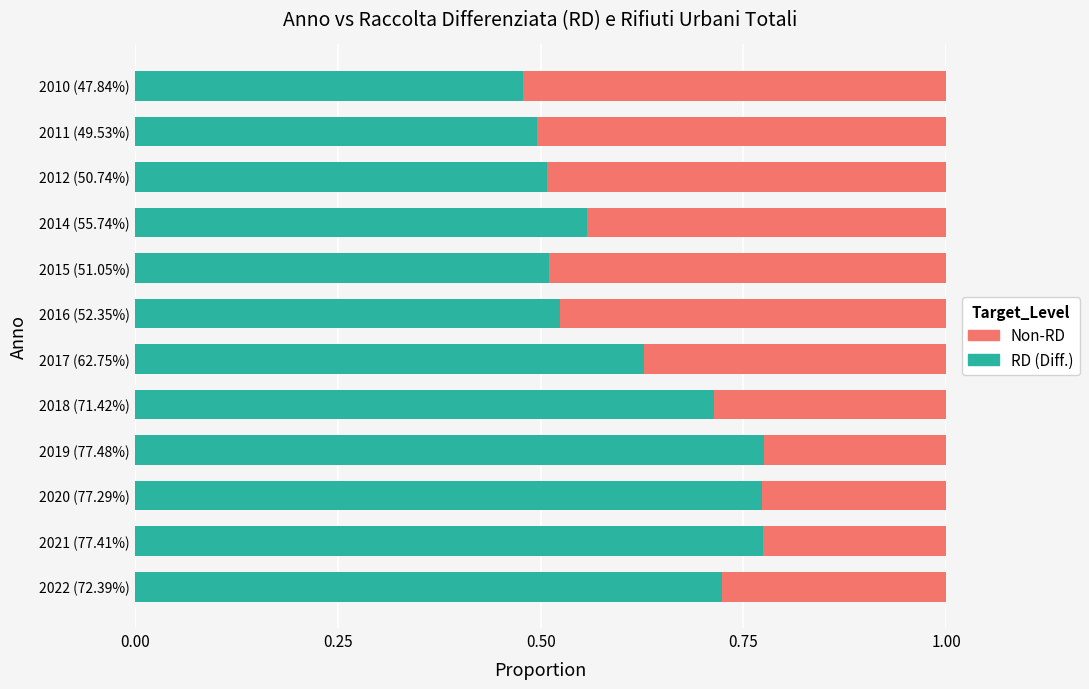

What is the total value across all series at 2011 (49.53%)?

1.0